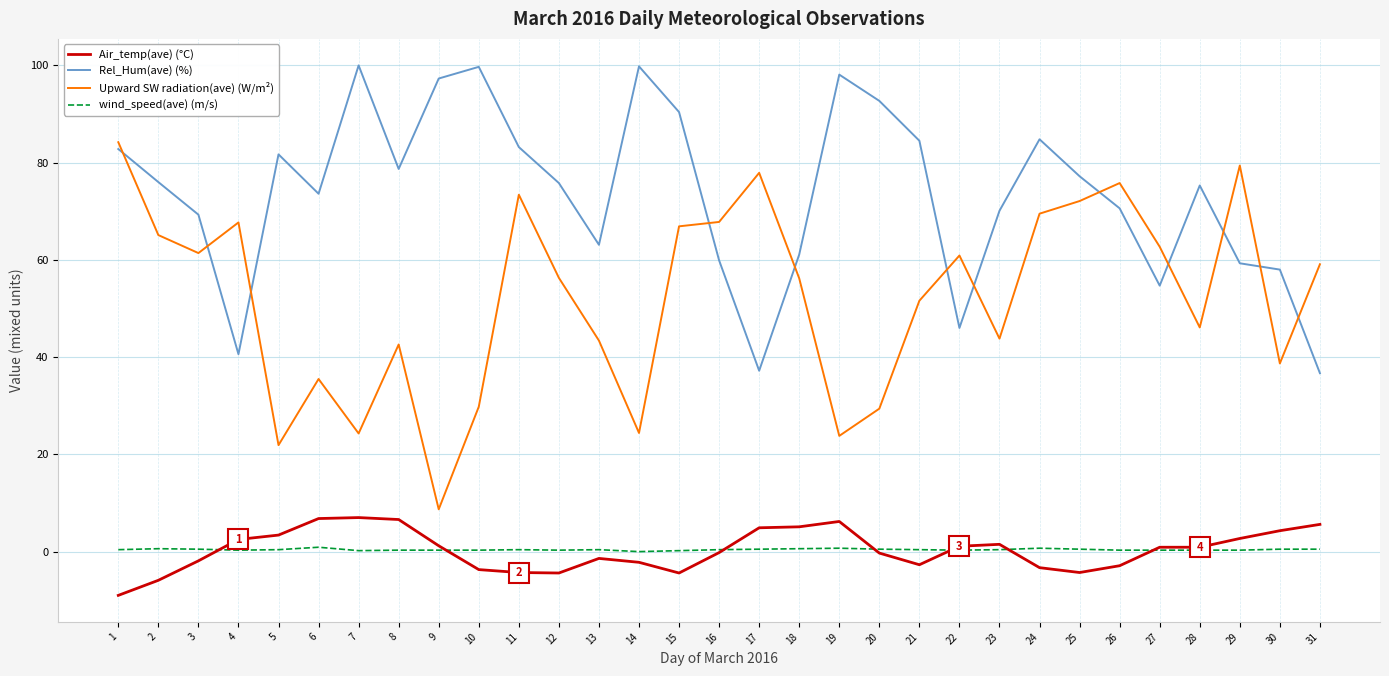

Which series has the largest total across all categories?

Rel_Hum(ave) (%)